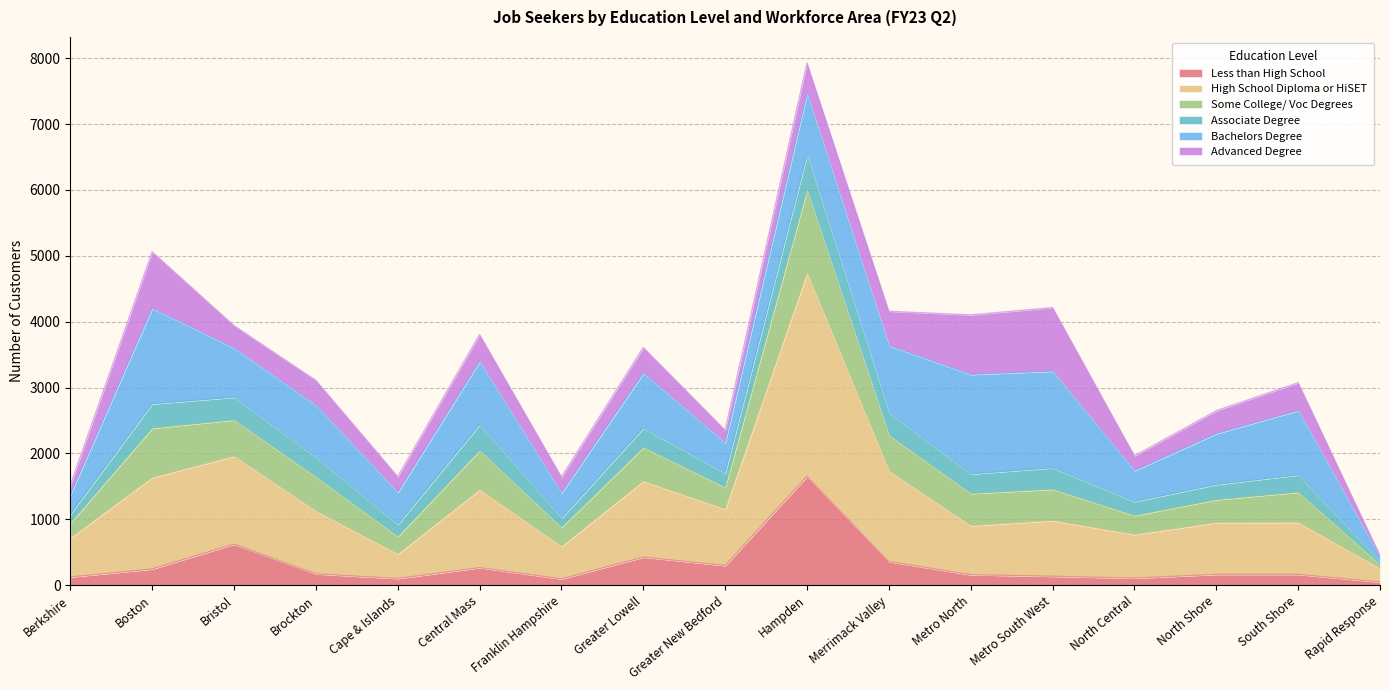

How many interior local valleys does the Less than High School series have?

4